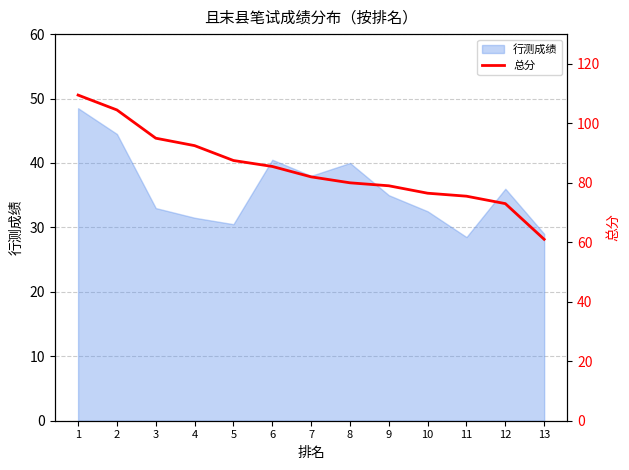

Is it true that the value at 11 is 51.1?

False